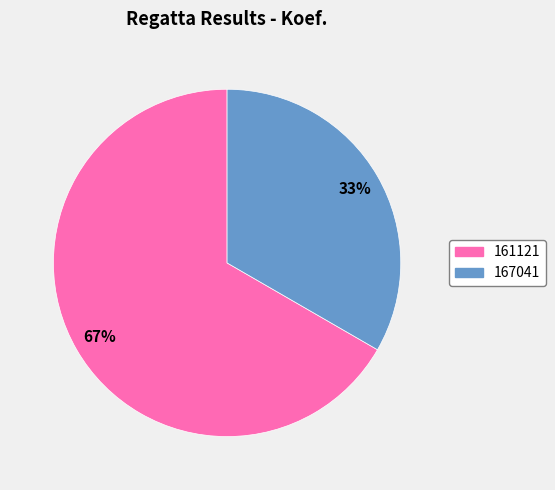

The 167041 slice represents 33% of the pie. True or false?

True